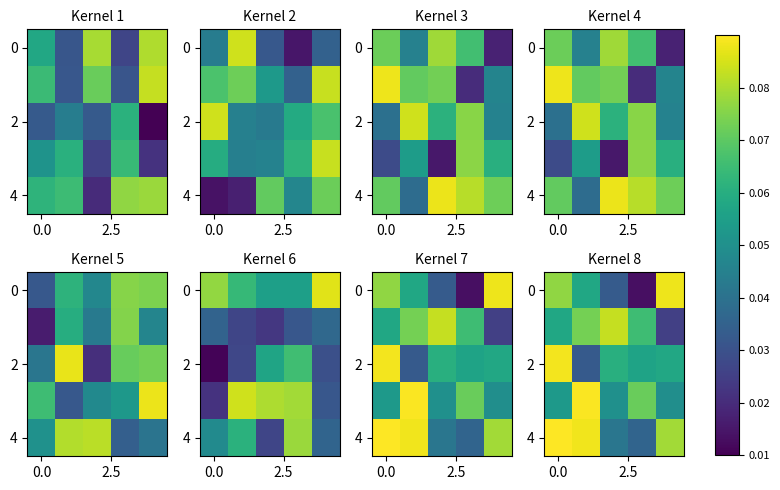

What is the highest value of the 2 series?

0.1